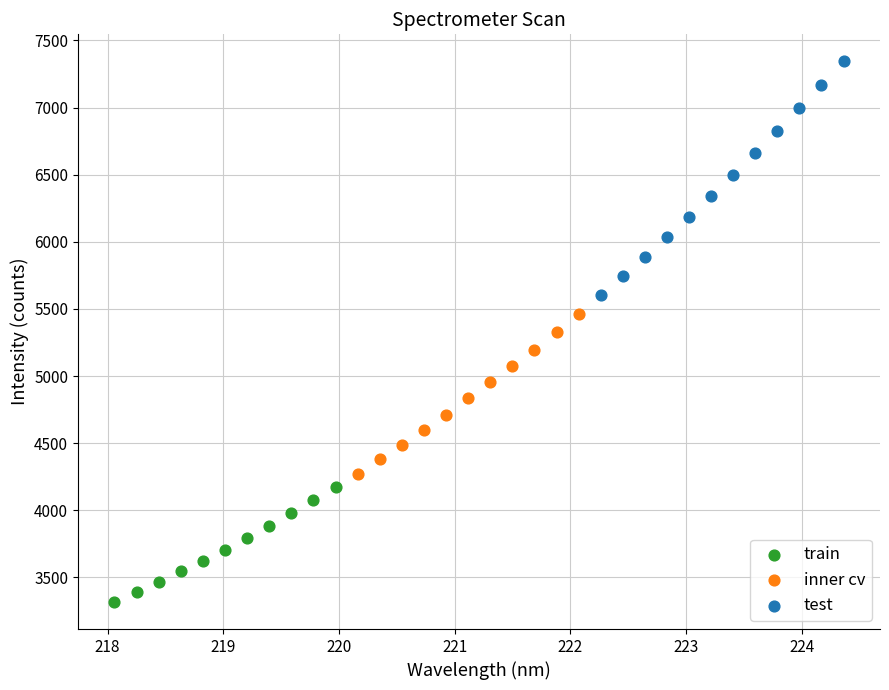

Which series reaches the minimum Y coordinate?

train